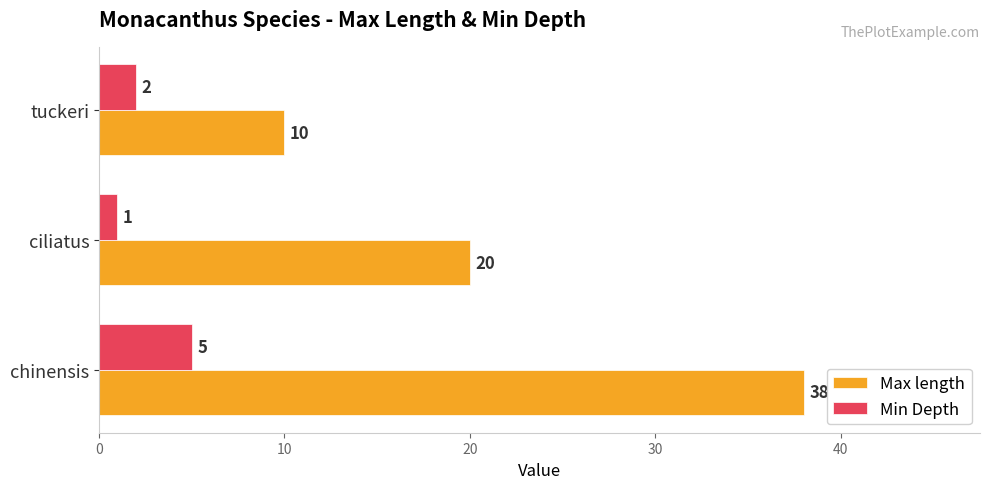

Where is Max length nearest to the value 24?

ciliatus